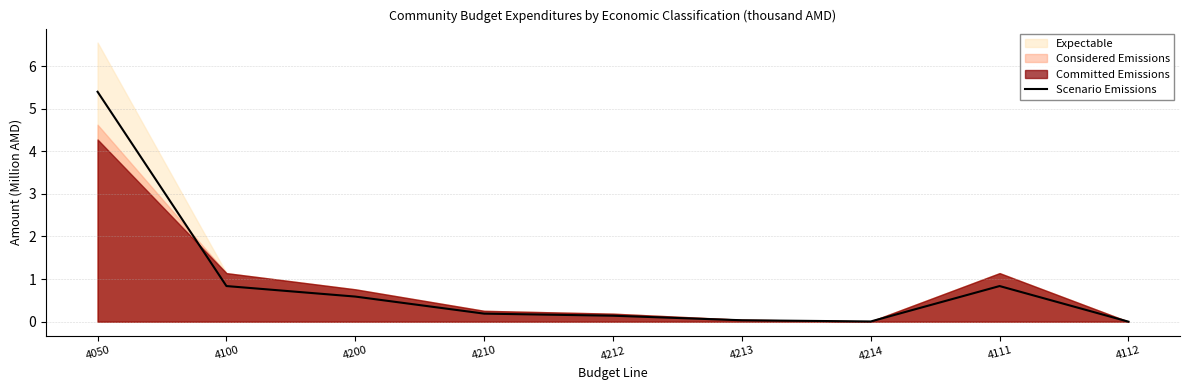

The value at 4050 is 5.4. True or false?

True